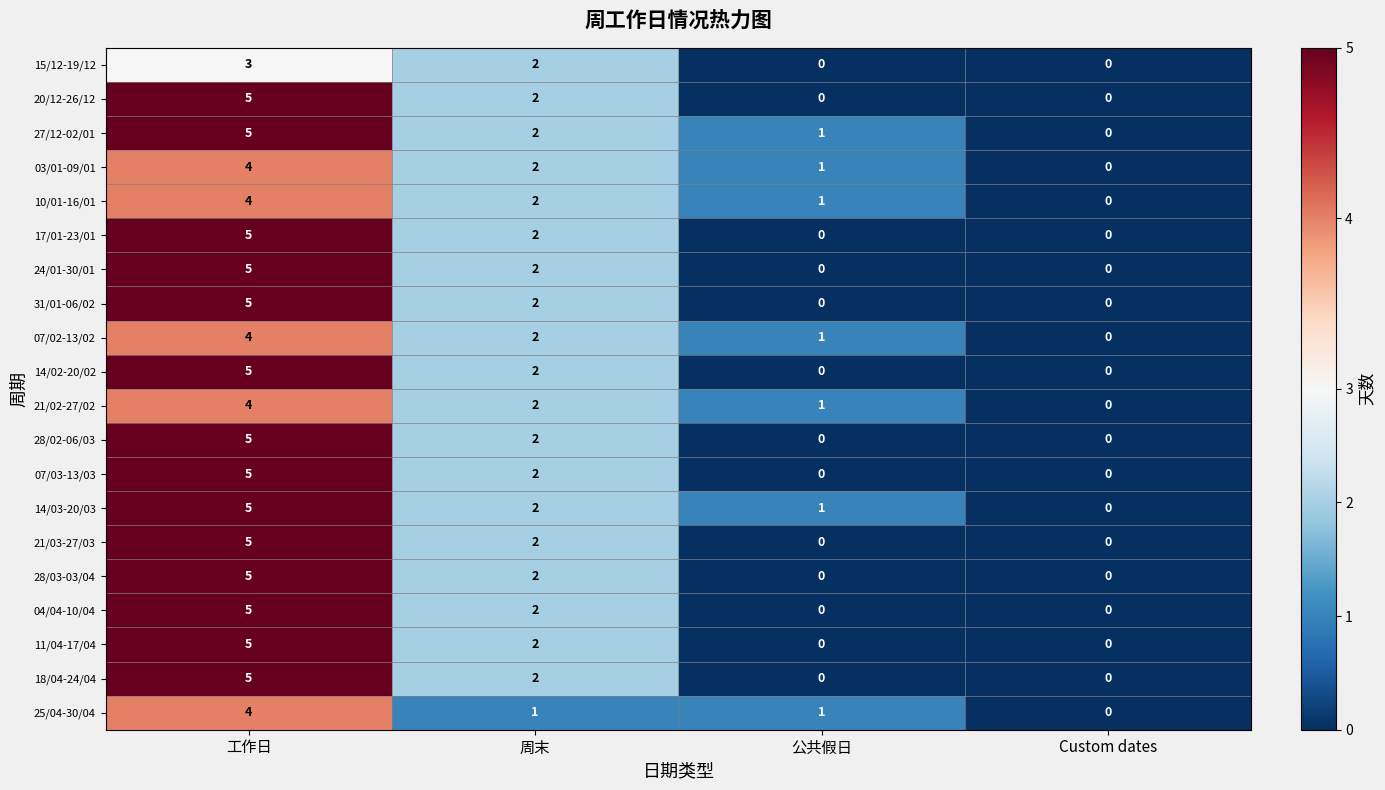

What is the difference between the maximum and minimum values in the 21/03-27/03 series?

5